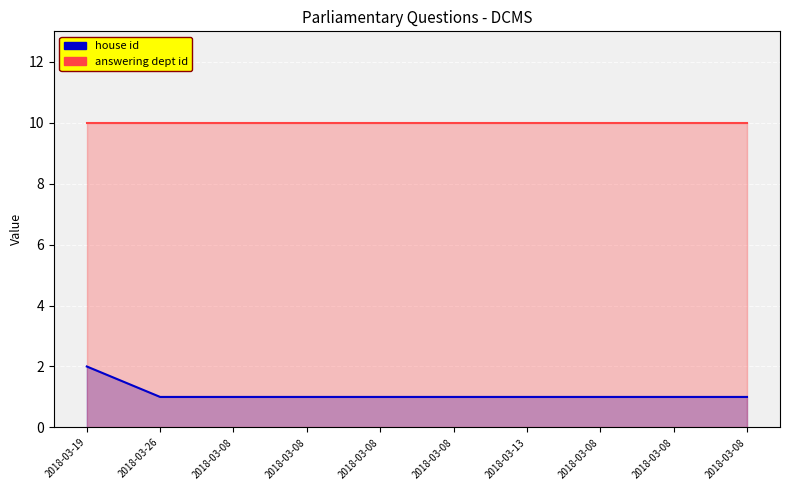

What is the sum of all values?

11